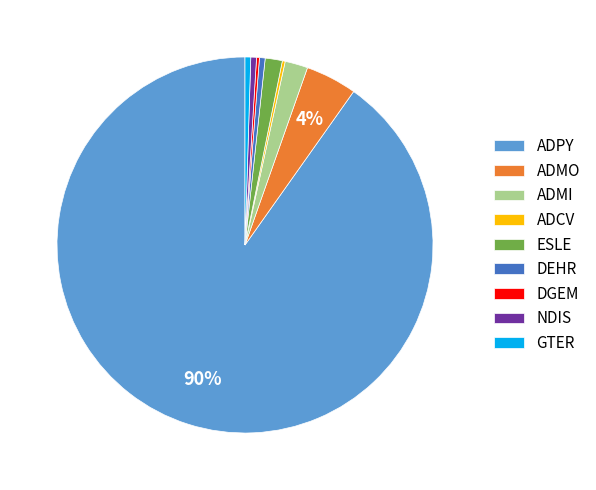

Combined, do ADPY and ADMO account for over 50%?

Yes